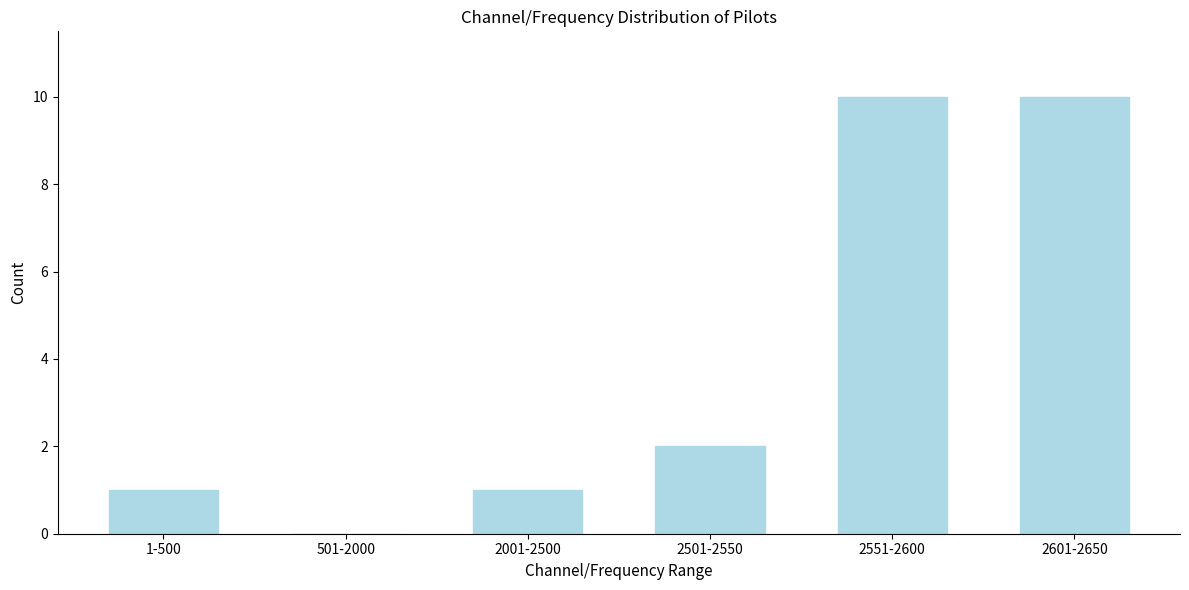

Reading left to right, what are all the values shown in this chart?

1-500=1	501-2000=0	2001-2500=1	2501-2550=2	2551-2600=10	2601-2650=10